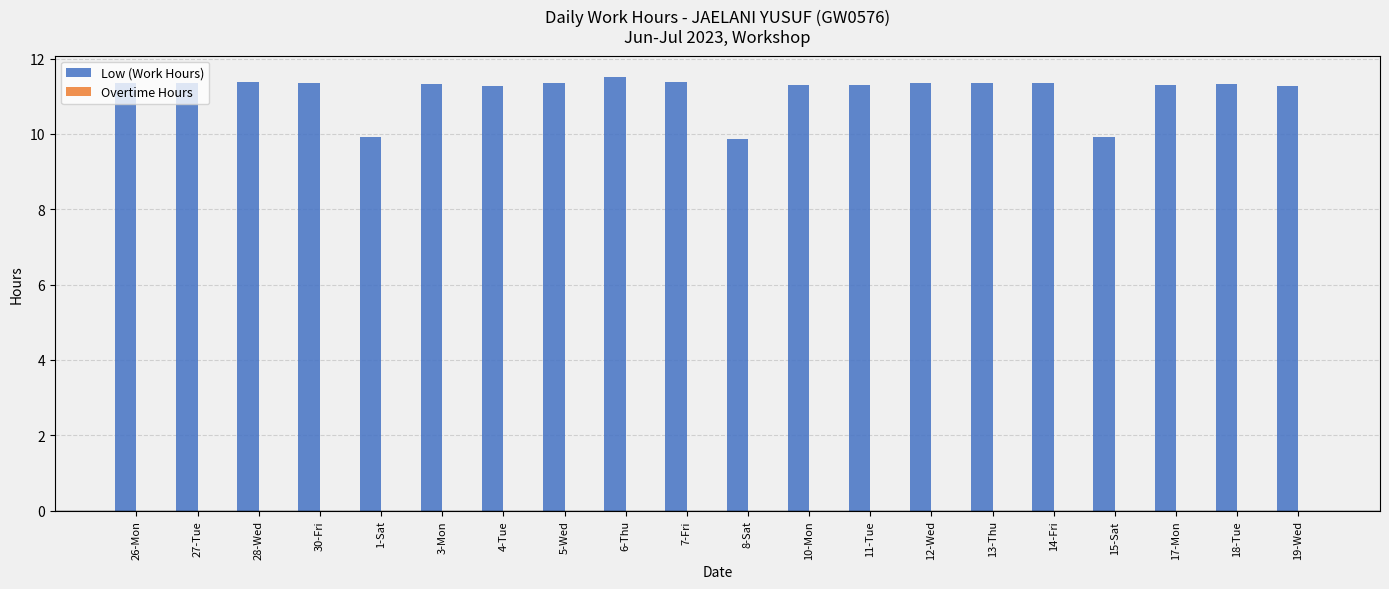

Which has a higher value, 15-Sat or 7-Fri?

7-Fri